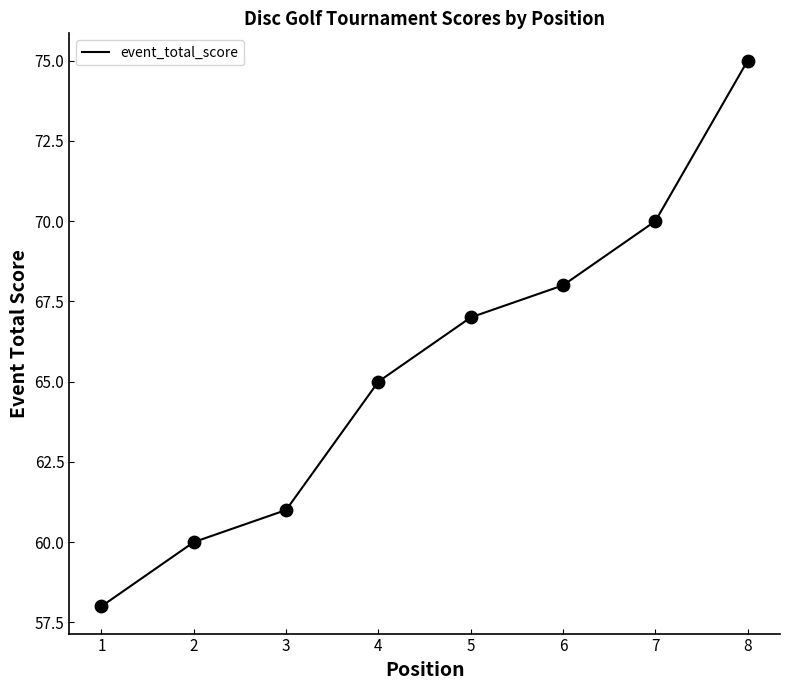

What is the change in value from 4 to 6?

+3